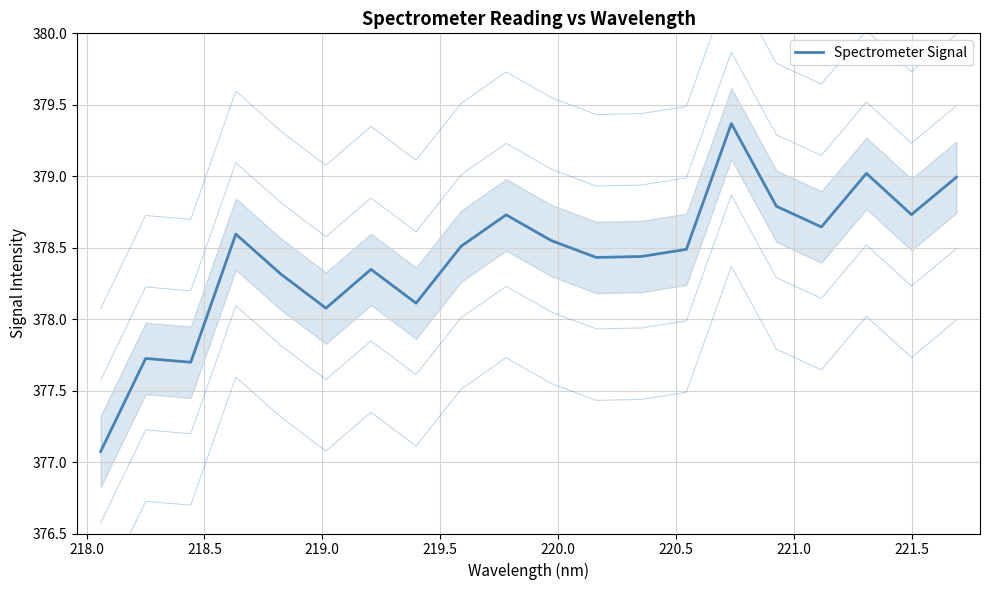

Reading right to left, what are all the values shown in this chart?

379.0	378.7	379.0	378.6	378.8	379.4	378.5	378.4	378.4	378.6	378.7	378.5	378.1	378.3	378.1	378.3	378.6	377.7	377.7	377.1